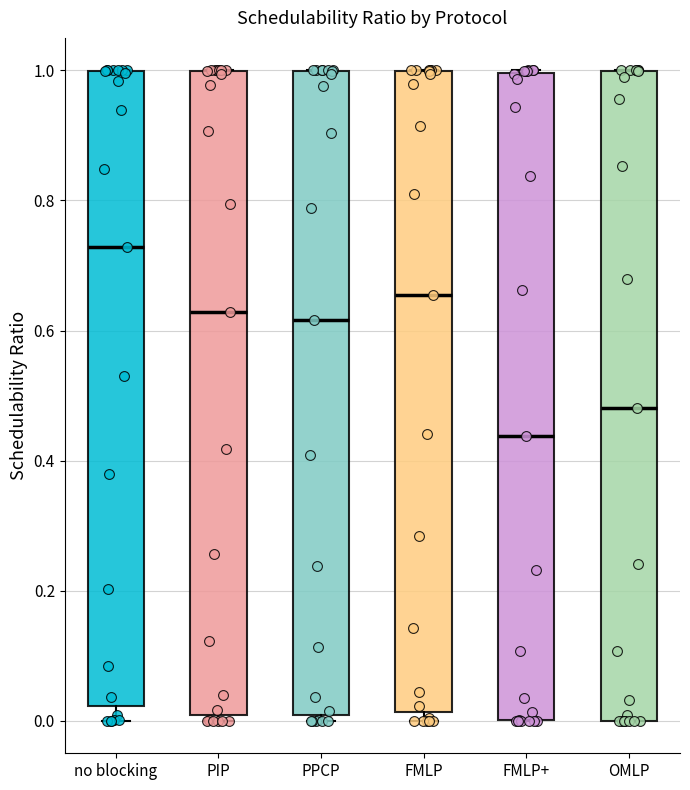

Reading left to right, transcribe this box plot: for each box, give where its median line is, the range the box spans, and where its two whiskers end, as read against the y-axis. The values are not printed on the chart, so give them approximately, as read against the axis.

no blocking: median 0.72, box 0.02 to 1.00, whiskers 0.00 to 1.00
PIP: median 0.62, box 0.00 to 1.00, whiskers 0.00 (just below the box's lower edge) to 1.00
PPCP: median 0.62, box 0.00 to 1.00, whiskers 0.00 (just below the box's lower edge) to 1.00
FMLP: median 0.66, box 0.02 to 1.00, whiskers 0.00 to 1.00
FMLP+: median 0.44, box 0.00 to 1.00, whiskers 0.00 to 1.00
OMLP: median 0.48, box 0.00 to 1.00, whiskers 0.00 to 1.00